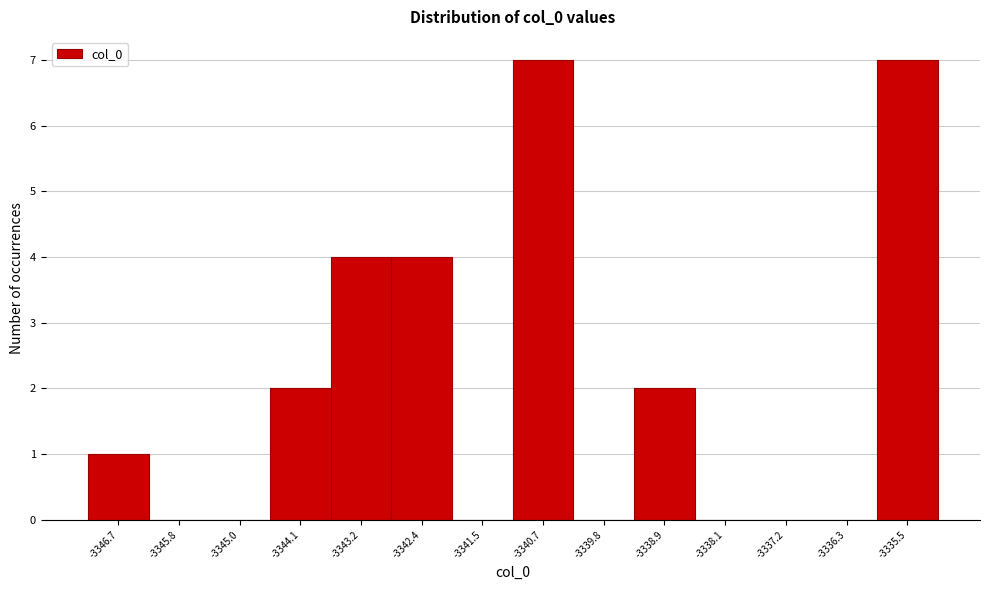

Reading left to right, extract all data points from this chart.

-3346.7=1	-3345.8=0	-3345.0=0	-3344.1=2	-3343.2=4	-3342.4=4	-3341.5=0	-3340.7=7	-3339.8=0	-3338.9=2	-3338.1=0	-3337.2=0	-3336.3=0	-3335.5=7